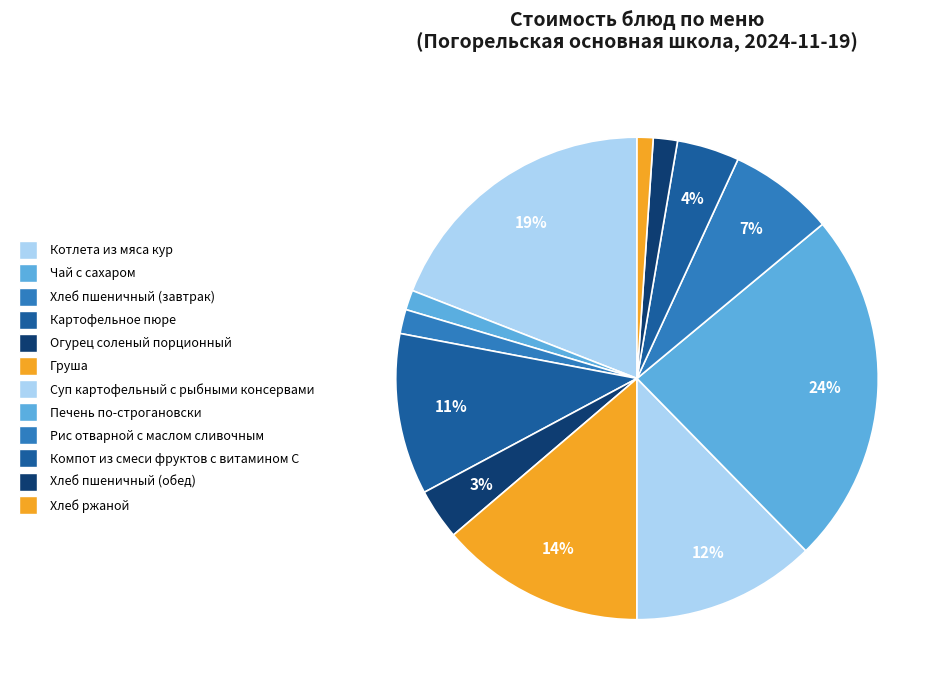

Which category has the smallest portion of the pie?

Хлеб ржаной